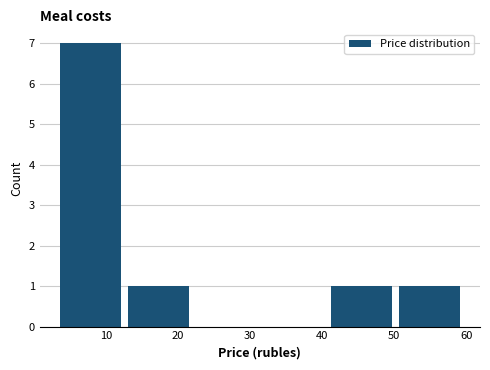

Over which range of the x-axis is the bar tallest?

3 to 13